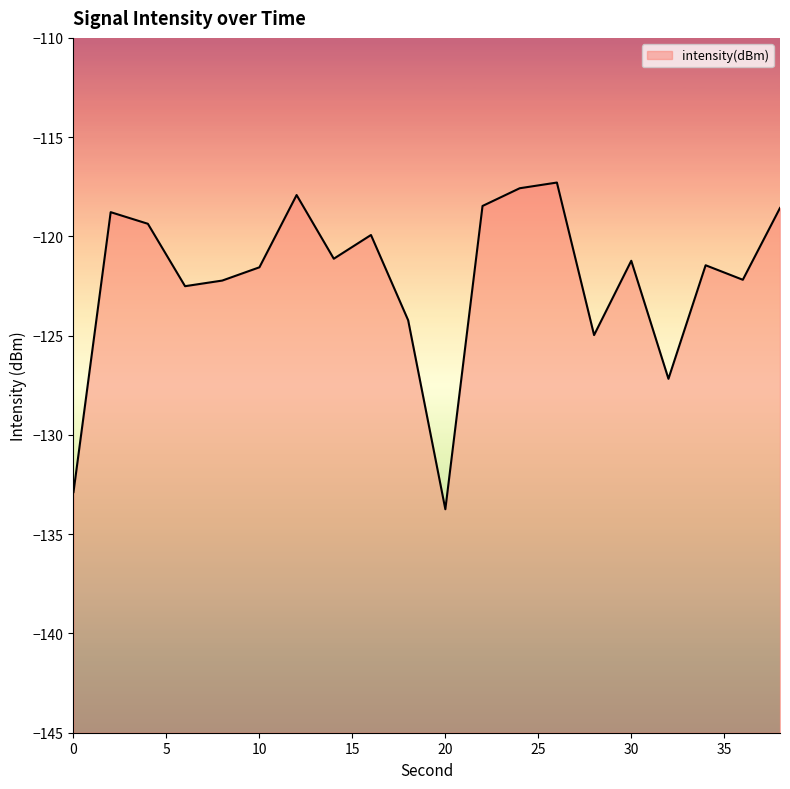

Reading left to right, list all the values displayed in this chart.

0=-132.9	2=-118.8	4=-119.4	6=-122.5	8=-122.2	10=-121.6	12=-117.9	14=-121.1	16=-119.9	18=-124.2	20=-133.7	22=-118.5	24=-117.6	26=-117.3	28=-125.0	30=-121.2	32=-127.2	34=-121.5	36=-122.2	38=-118.6